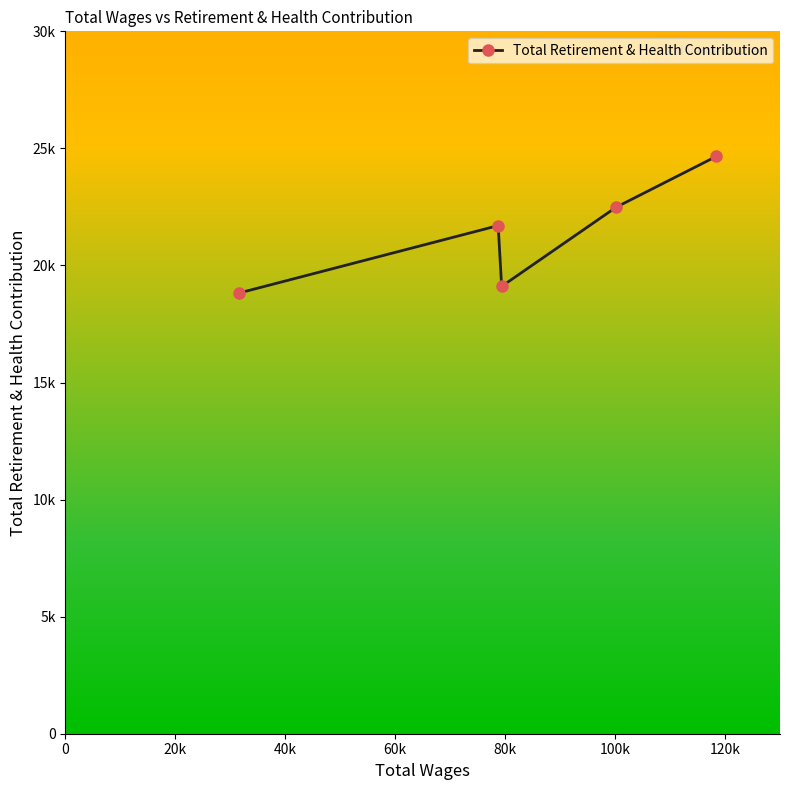

Does the chart have visible grid lines?

No